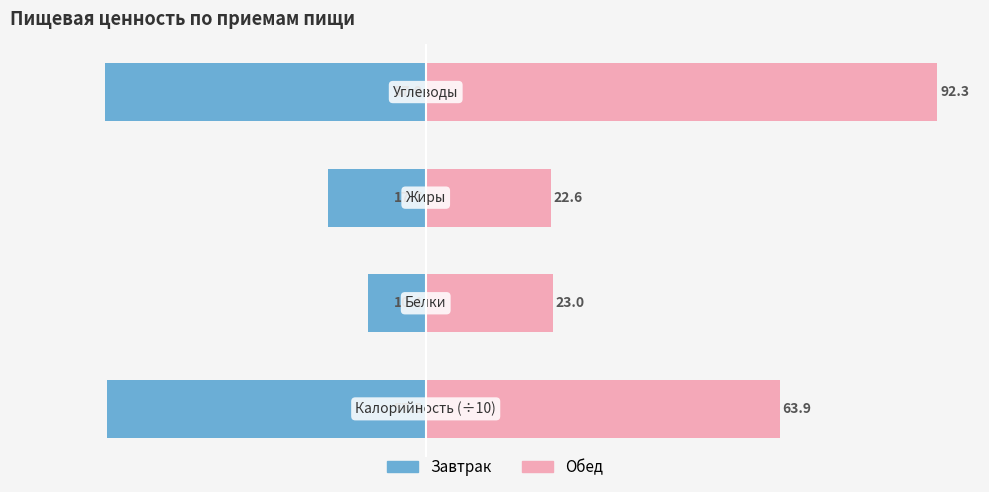

What are all the series names shown in the legend?

Завтрак, Обед